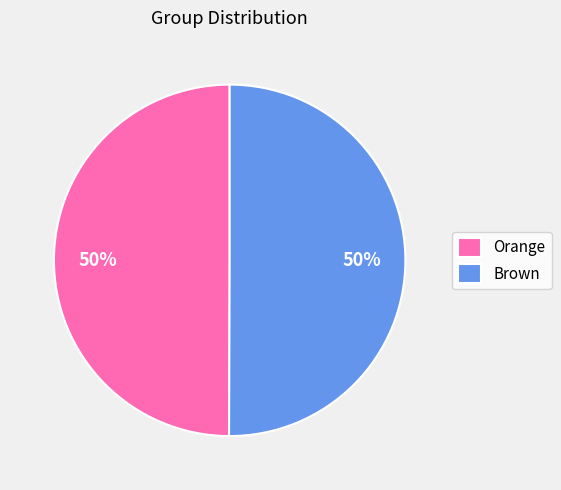

What is the ratio of the value at Brown to the value at Orange?

1.0